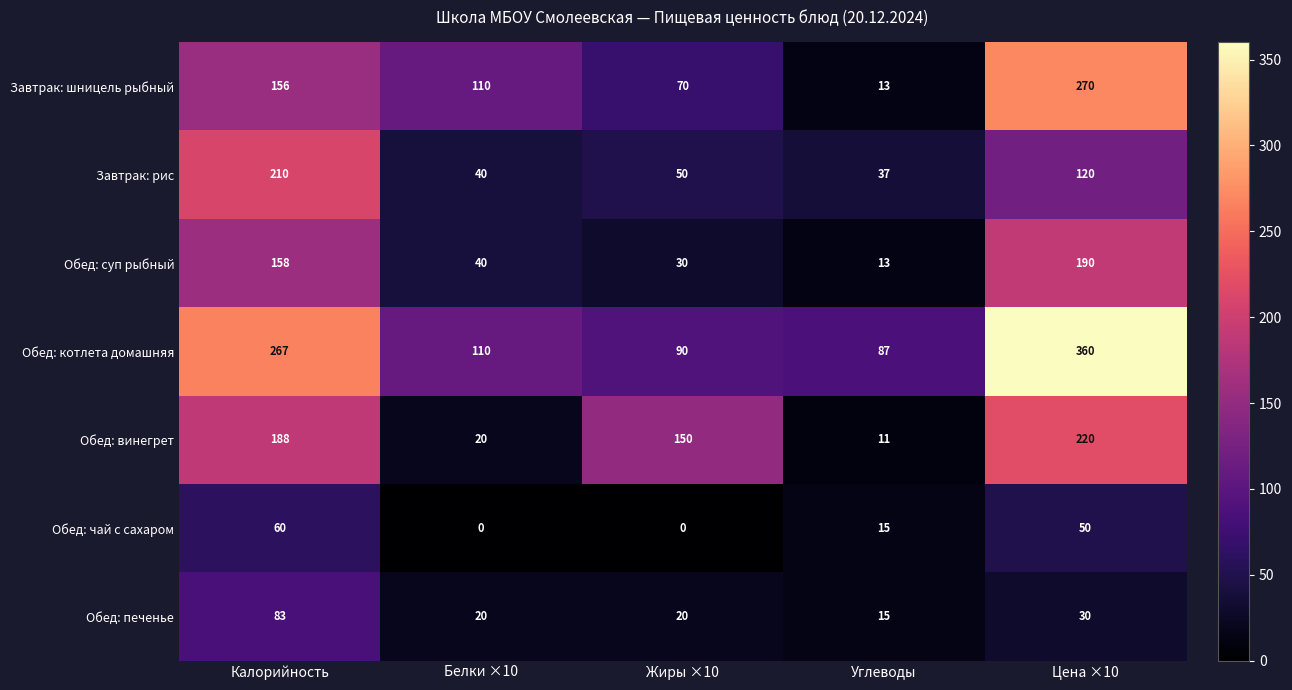

What is the total value across all series at Жиры ×10?

410